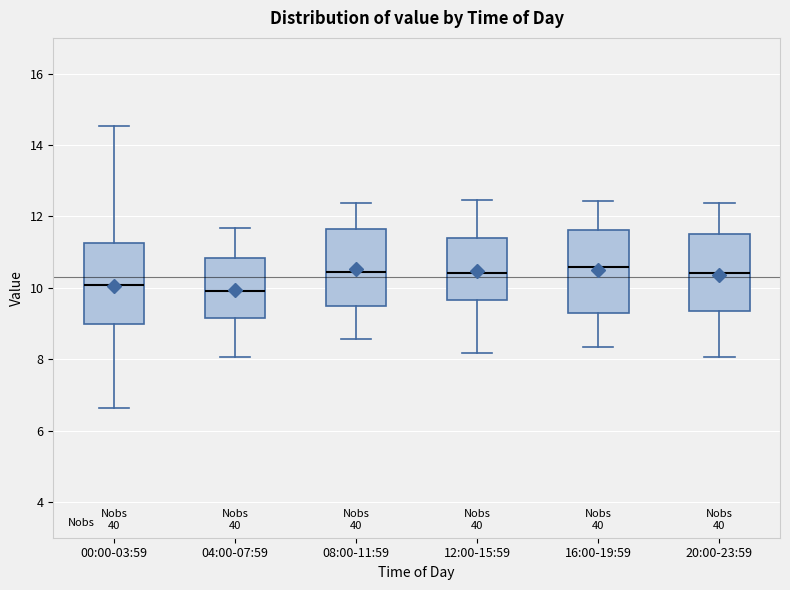

Reading left to right, transcribe this box plot: for each box, give where its median line is, the range the box spans, and where its two whiskers end, as read against the y-axis. The values are not printed on the chart, so give them approximately, as read against the axis.

00:00-03:59: median 10.0, box 9.0 to 11.2, whiskers 6.6 to 14.6
04:00-07:59: median 10.0, box 9.2 to 10.8, whiskers 8.0 to 11.6
08:00-11:59: median 10.4, box 9.4 to 11.6, whiskers 8.6 to 12.4
12:00-15:59: median 10.4, box 9.6 to 11.4, whiskers 8.2 to 12.4
16:00-19:59: median 10.6, box 9.4 to 11.6, whiskers 8.4 to 12.4
20:00-23:59: median 10.4, box 9.4 to 11.4, whiskers 8.0 to 12.4